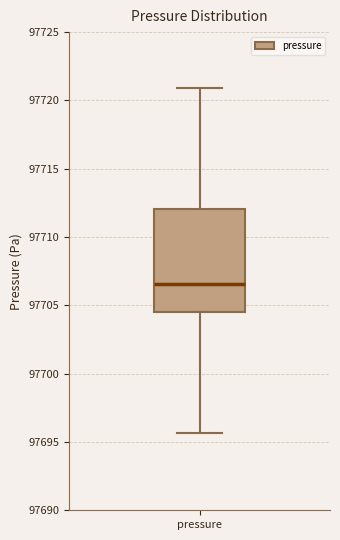

Read this box plot against the y-axis: the position of the median line, the range covered by the box, and the ends of both whiskers. The values are not printed on the chart, so give them approximately, as read against the axis.

median 97706.5, box 97704.5 to 97712.0, whiskers 97695.5 to 97721.0